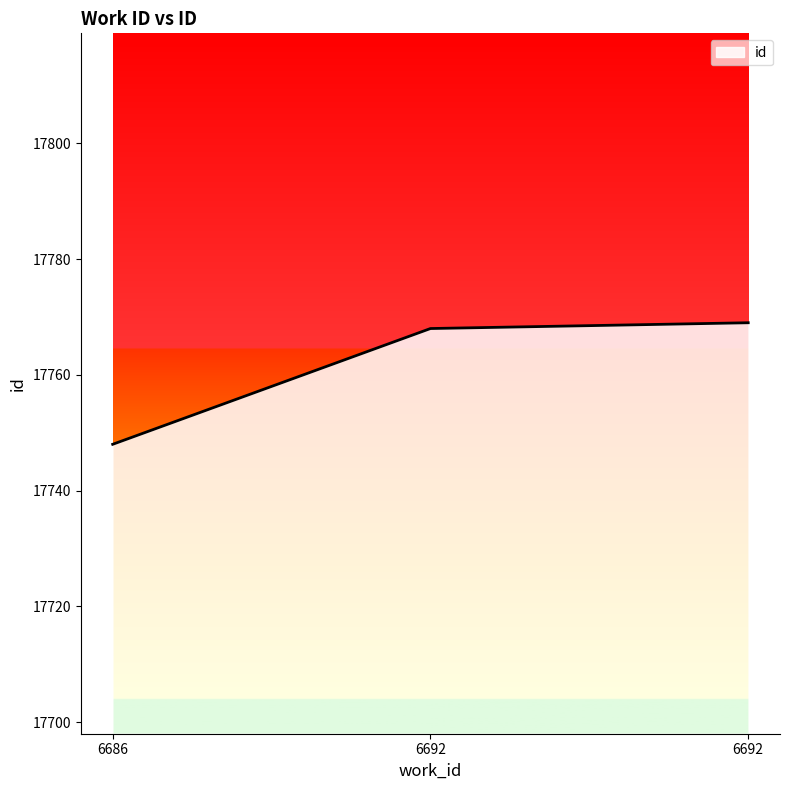

Is this an area chart (filled region under the line)?

No